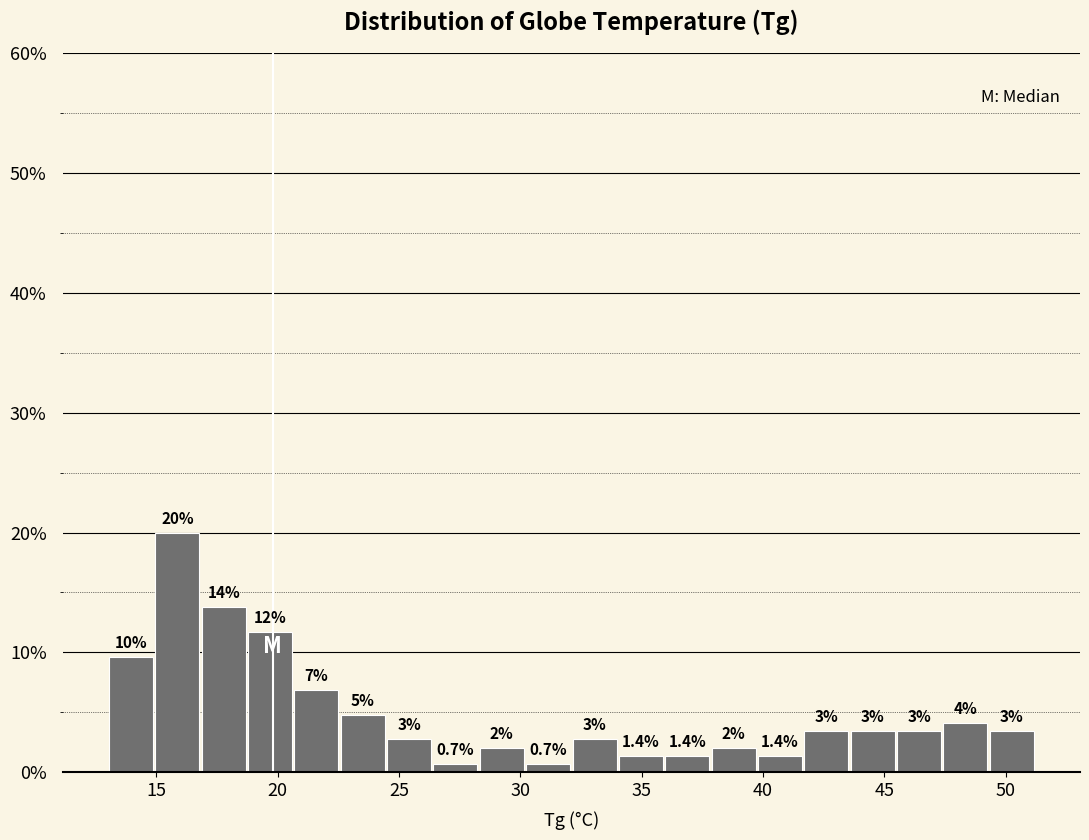

Read against the x-axis, roughly where is the centre of the tallest bar?

16.0